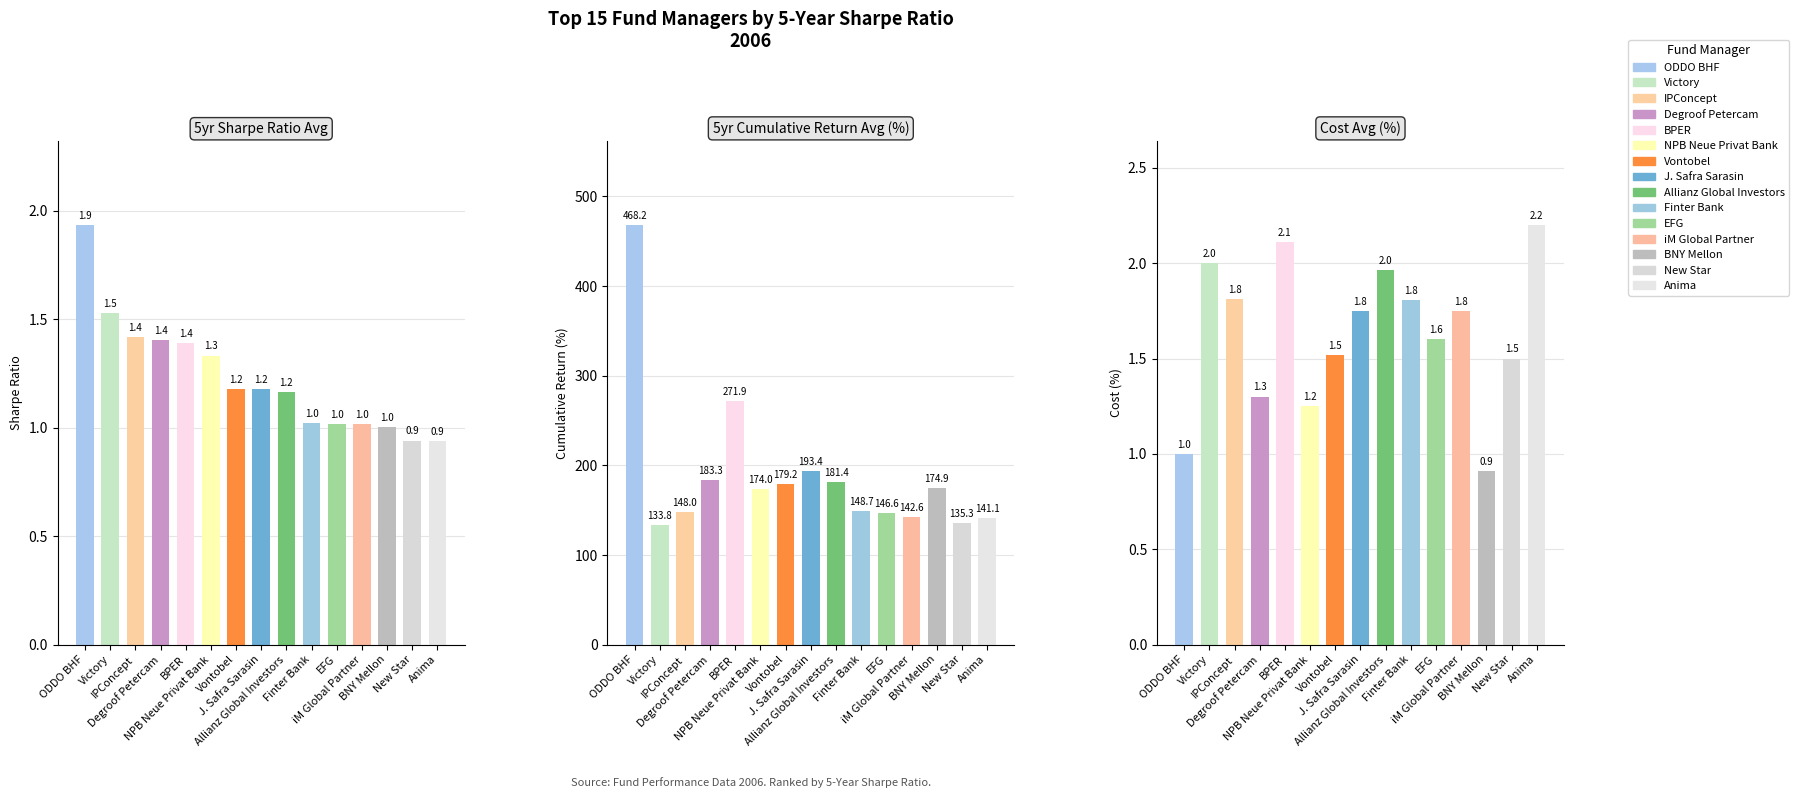

Which category has the lowest value in the 5yr Cumulative Return Avg (%) series?

Victory